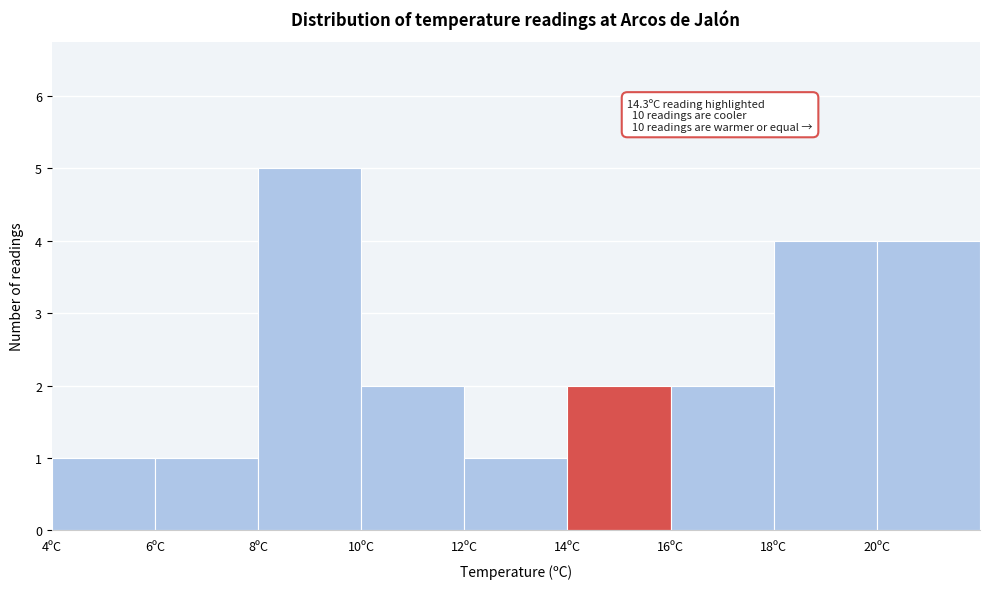

Over which range of the x-axis is the bar tallest?

8 to 10